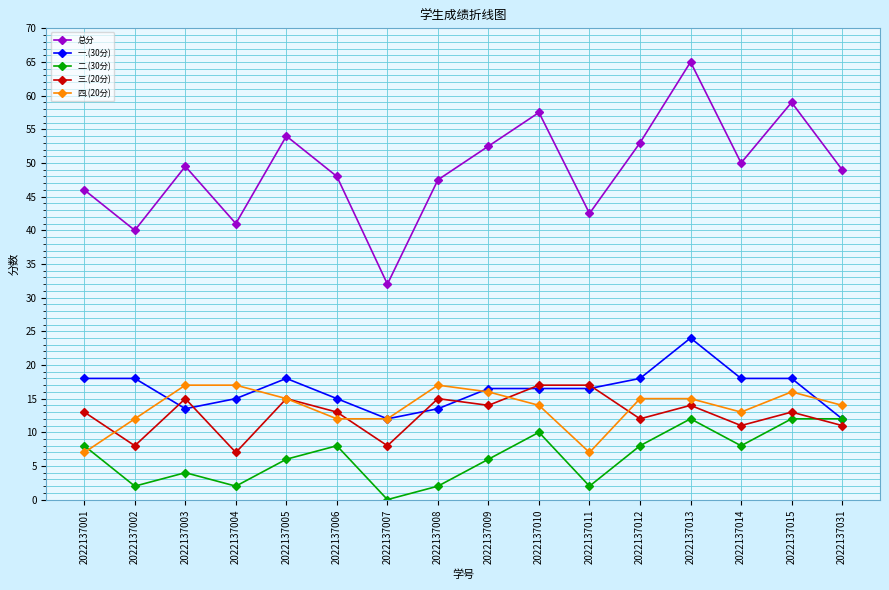

True or false: 二.(30分) has a value of 6.0 at 2022137005.

True